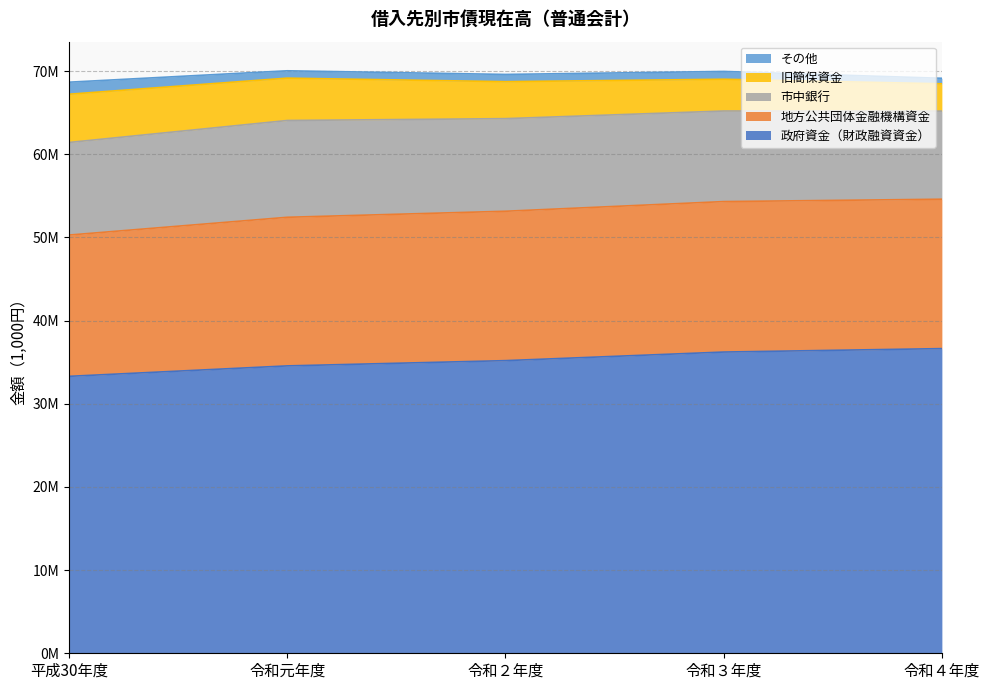

Which series changed the most between 令和２年度 and 令和４年度?

政府資金（財政融資資金）